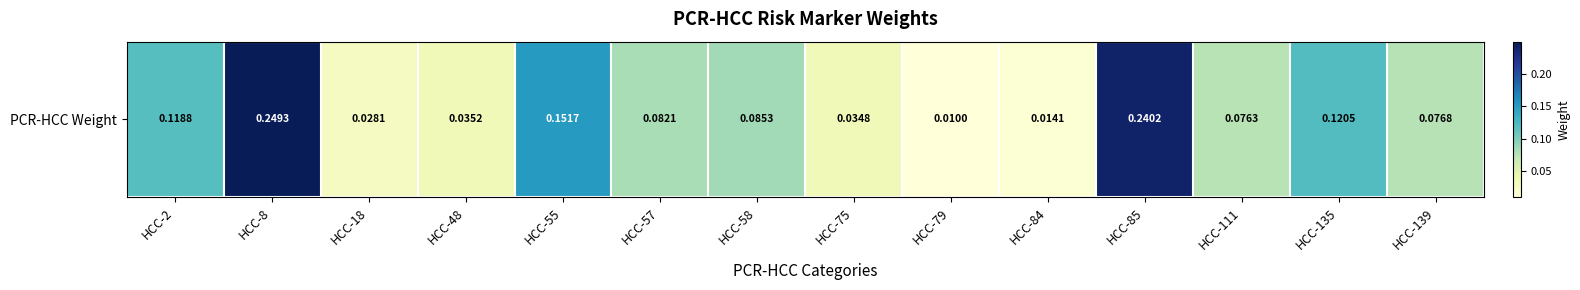

List the labels in order of value, largest first.

HCC-8, HCC-85, HCC-55, HCC-135, HCC-2, HCC-58, HCC-57, HCC-139, HCC-111, HCC-48, HCC-75, HCC-18, HCC-84, HCC-79